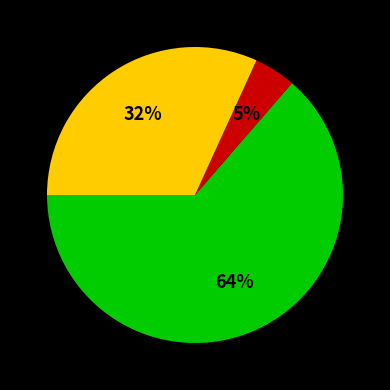

To the nearest percent, what is the average slice percentage?

33%